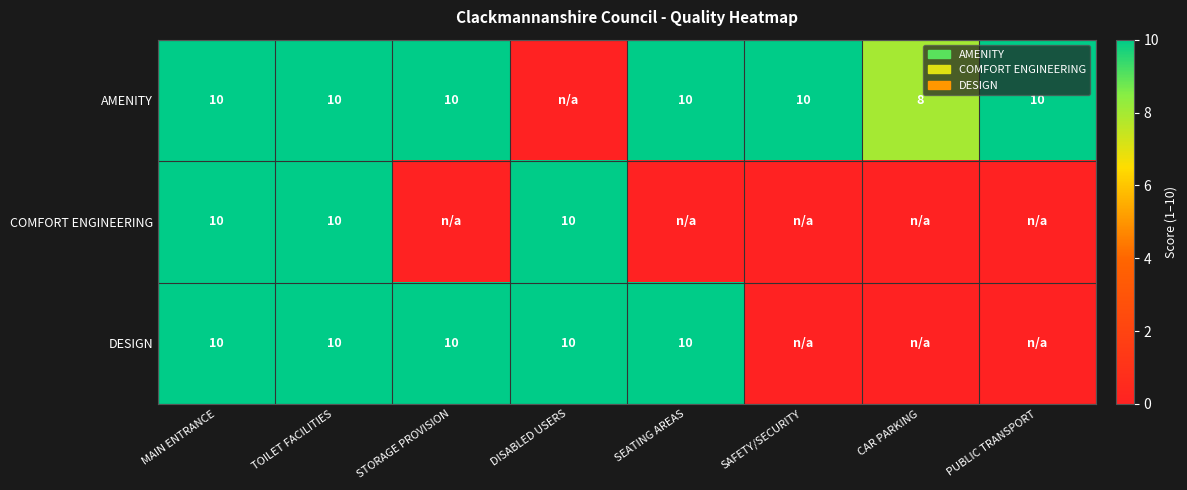

What is the total value across all series at MAIN ENTRANCE?

30